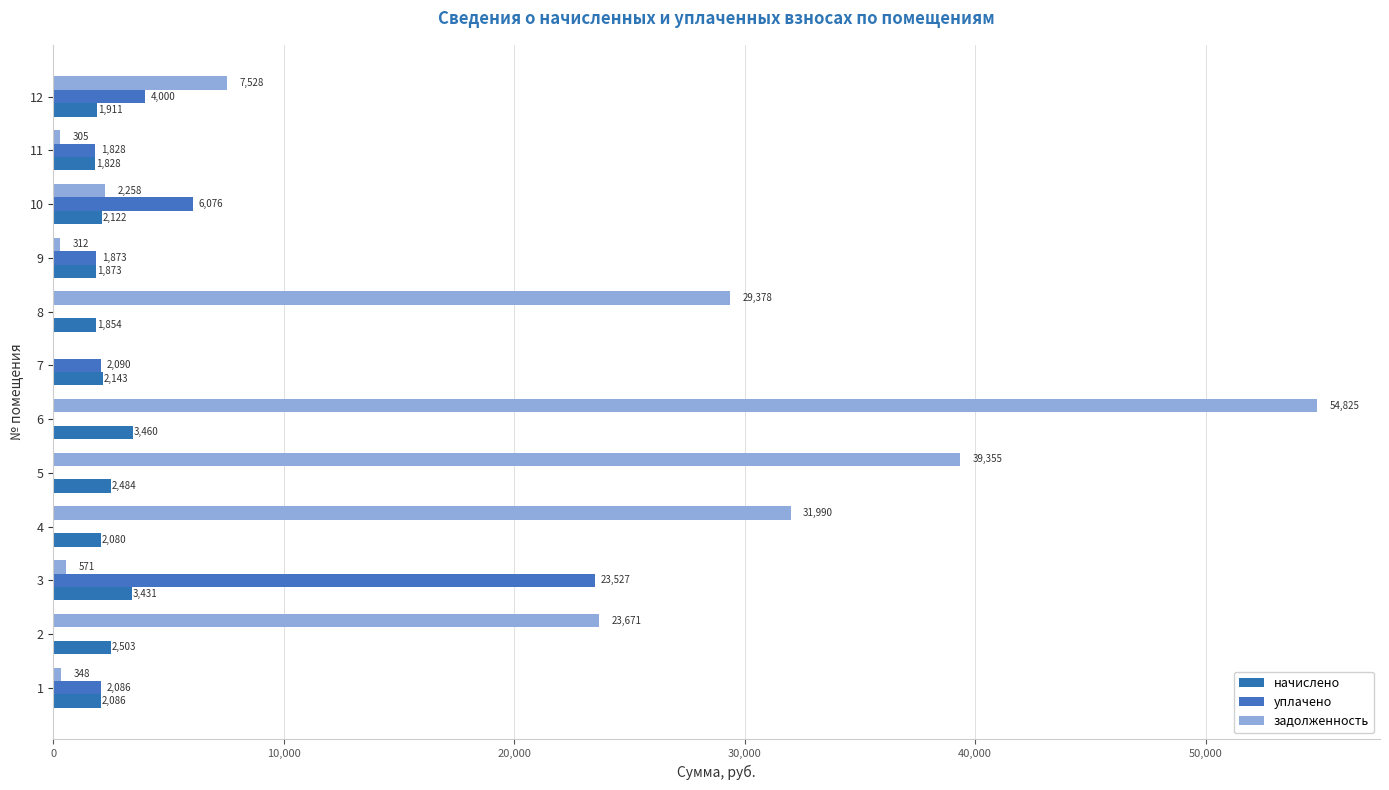

How many distinct data groups are displayed?

3